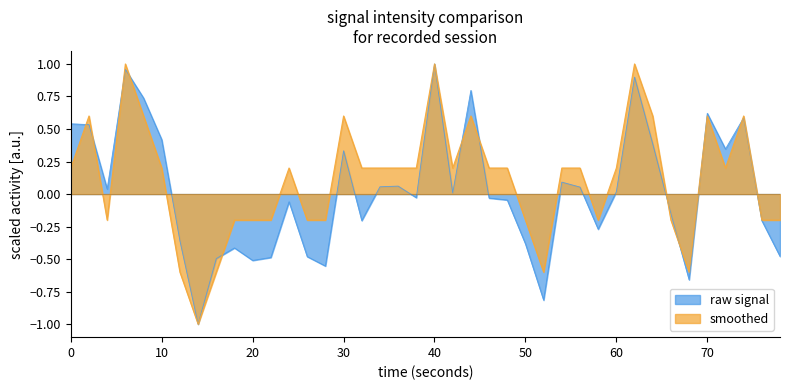

Reading left to right, what are all the values shown in this chart?

intensity(dBm): 0.5	0.5	0.0	1.0	0.7	0.4	-0.4	-1.0	-0.5	-0.4	-0.5	-0.5	-0.1	-0.5	-0.6	0.3	-0.2	0.1	0.1	-0.0	1.0	0.0	0.8	-0.0	-0.0	-0.4	-0.8	0.1	0.1	-0.3	0.0	0.9	0.4	-0.2	-0.7	0.6	0.3	0.6	-0.2	-0.5
smoothed: 0.2	0.6	-0.2	1.0	0.6	0.2	-0.6	-1.0	-0.6	-0.2	-0.2	-0.2	0.2	-0.2	-0.2	0.6	0.2	0.2	0.2	0.2	1.0	0.2	0.6	0.2	0.2	-0.2	-0.6	0.2	0.2	-0.2	0.2	1.0	0.6	-0.2	-0.6	0.6	0.2	0.6	-0.2	-0.2